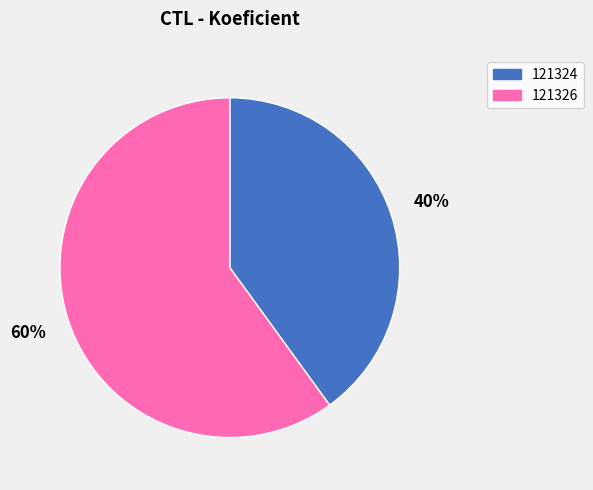

To the nearest percent, what is the combined percentage of 121326 and 121324?

100%